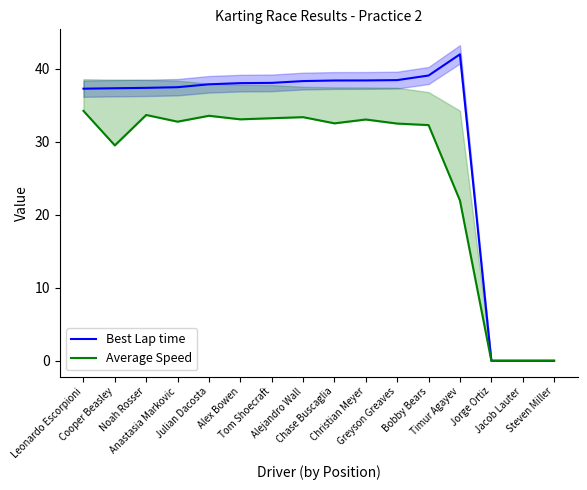

What is the average value of the Average Speed series?

26.0